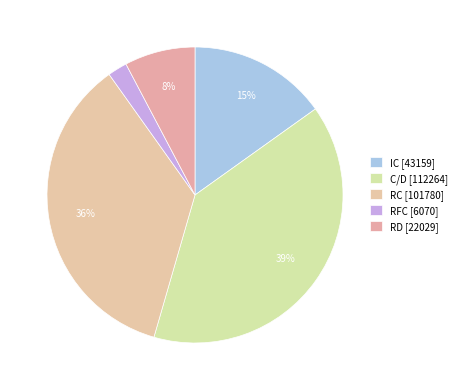

What is the largest slice in the pie chart?

C/D